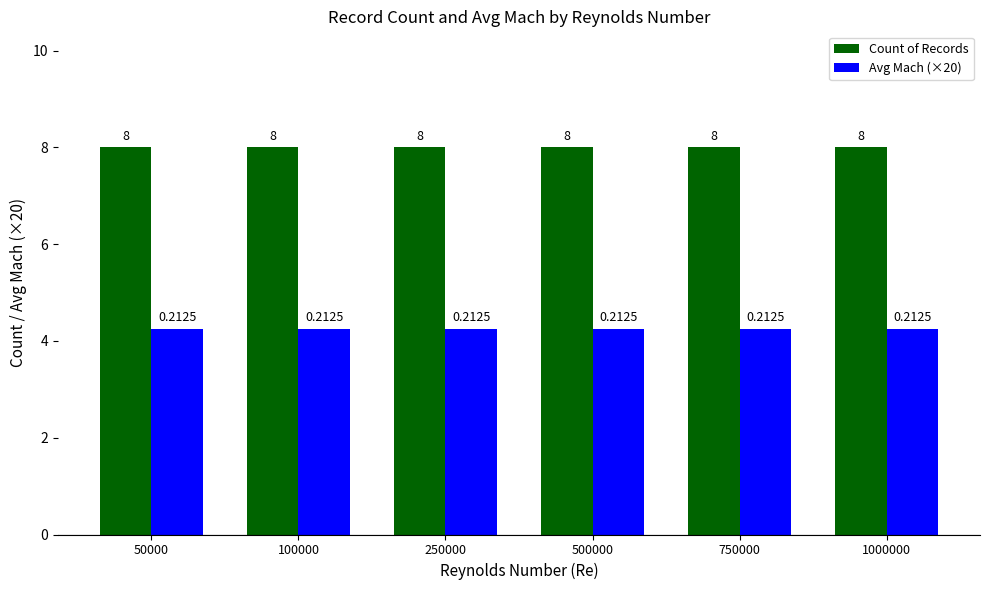

What is the sum of all Count of Records values?

48.0